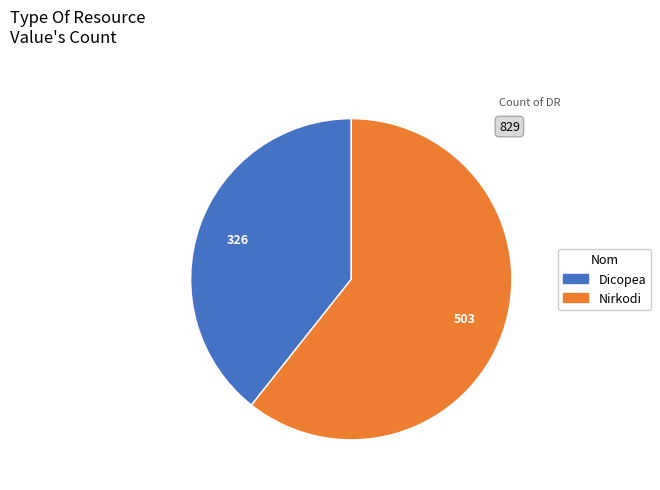

Rank the categories by value from lowest to highest.

Dicopea, Nirkodi